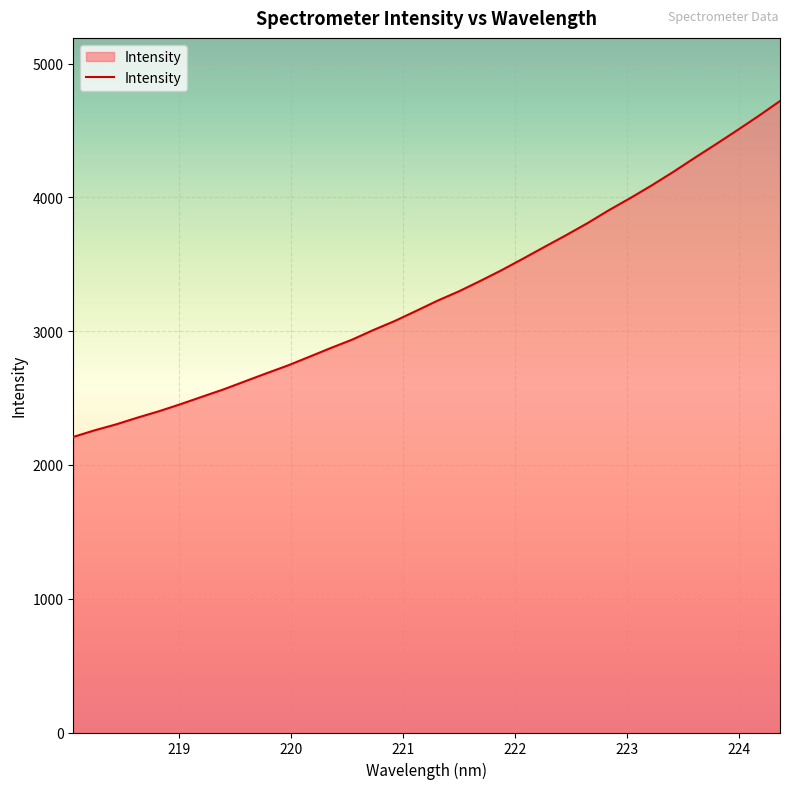

Count the number of categories in the chart.

34